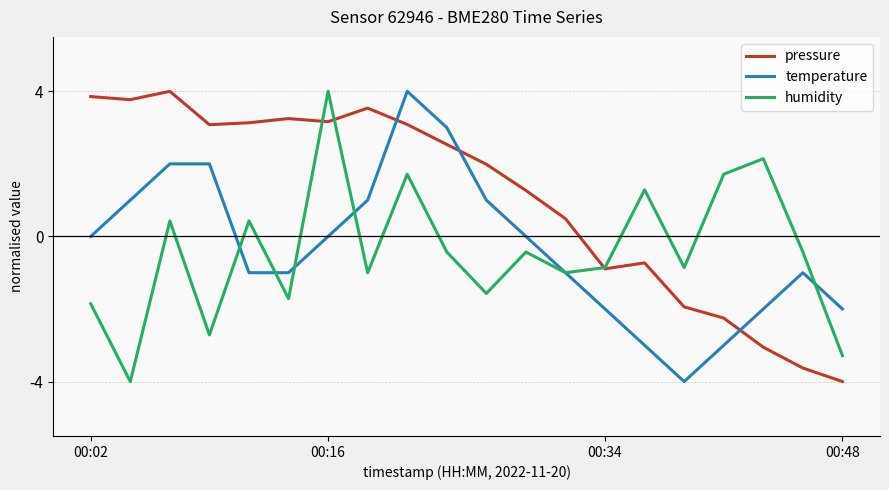

Which series has the largest total across all categories?

pressure